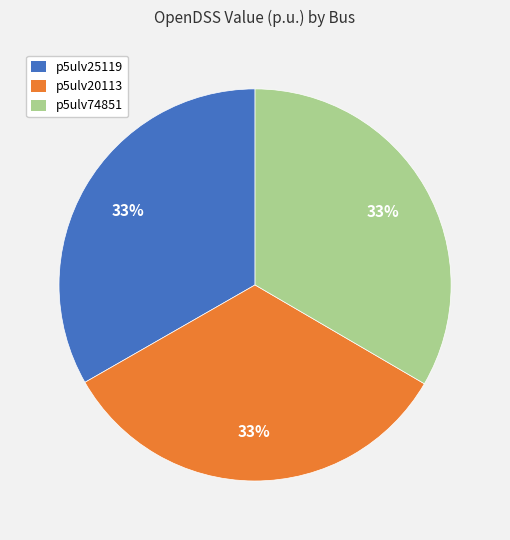

To the nearest percent, what is the average slice percentage?

33%